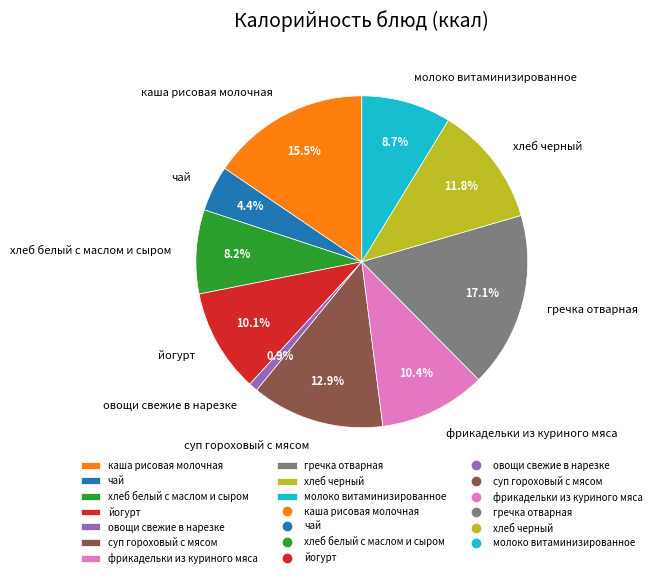

What percentage is the овощи свежие в нарезке slice, to the nearest percent?

1%